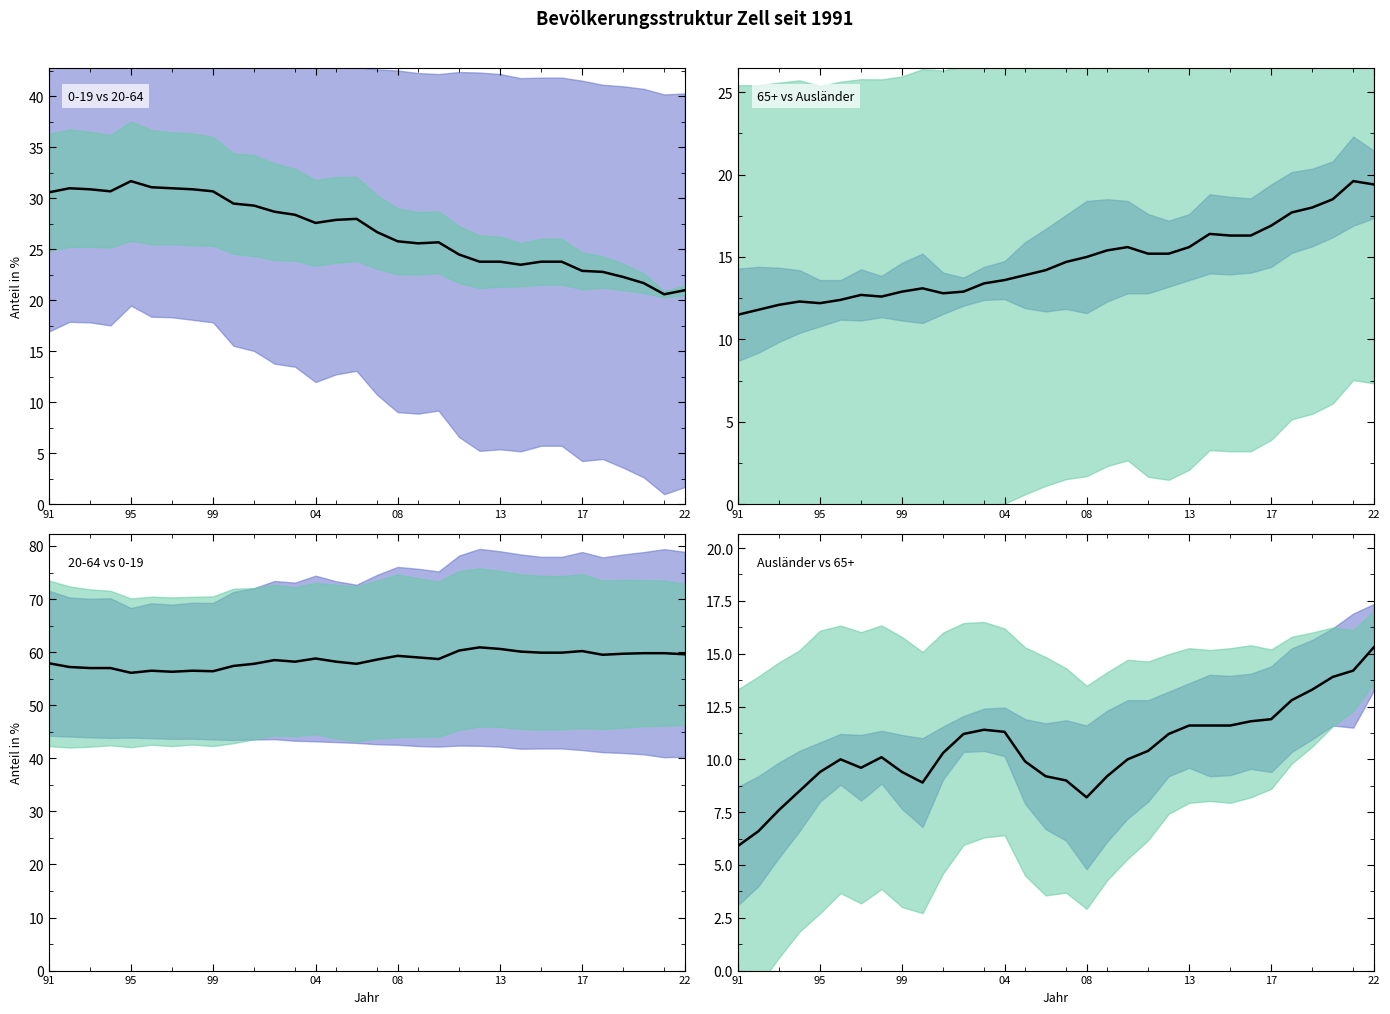

What is the sum of all Auslaenderanteil (%) values?

335.3